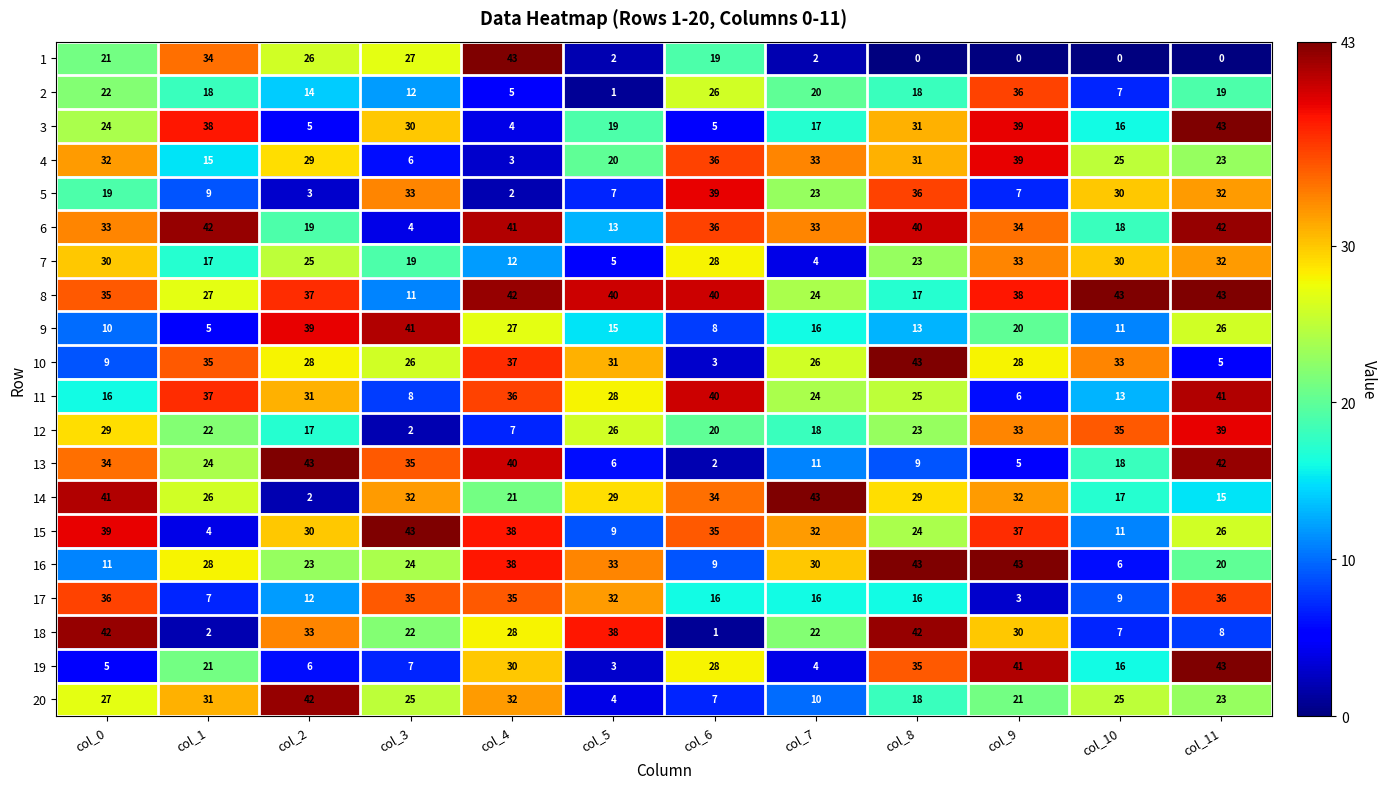

Where is 16 nearest to the value 24?

col_3